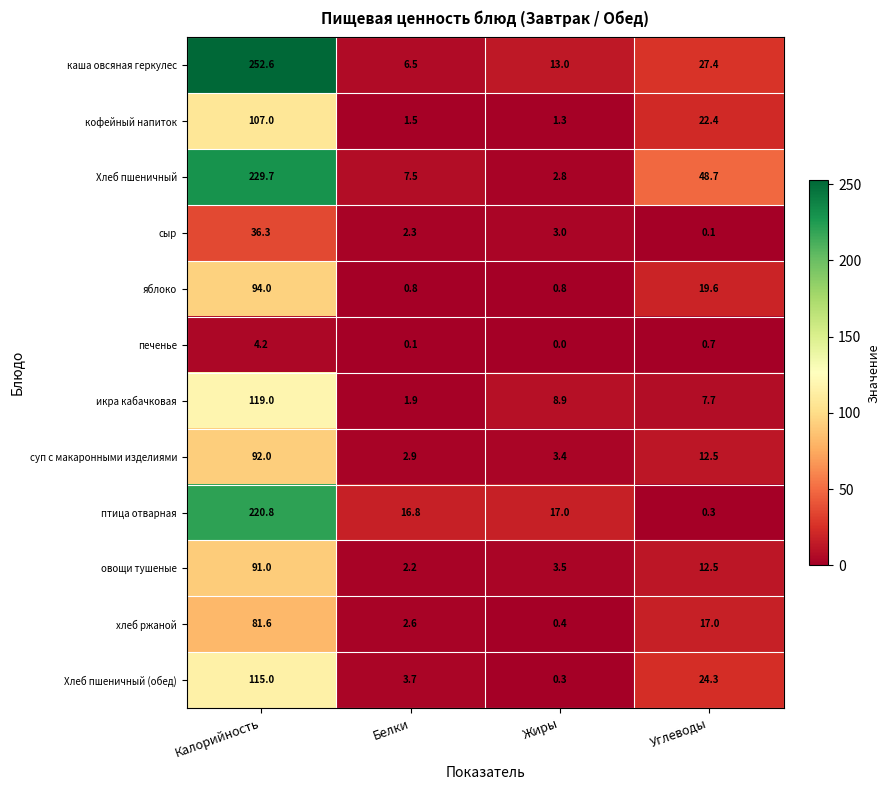

Which series changed the most between Белки and Жиры?

икра кабачковая